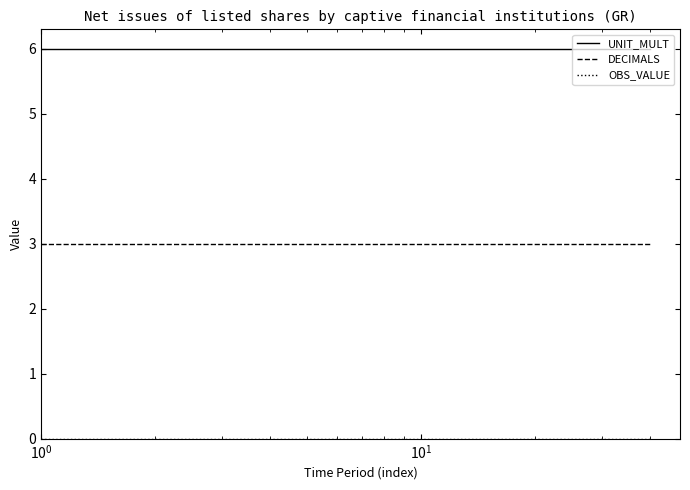

Which series has the largest total across all categories?

UNIT_MULT